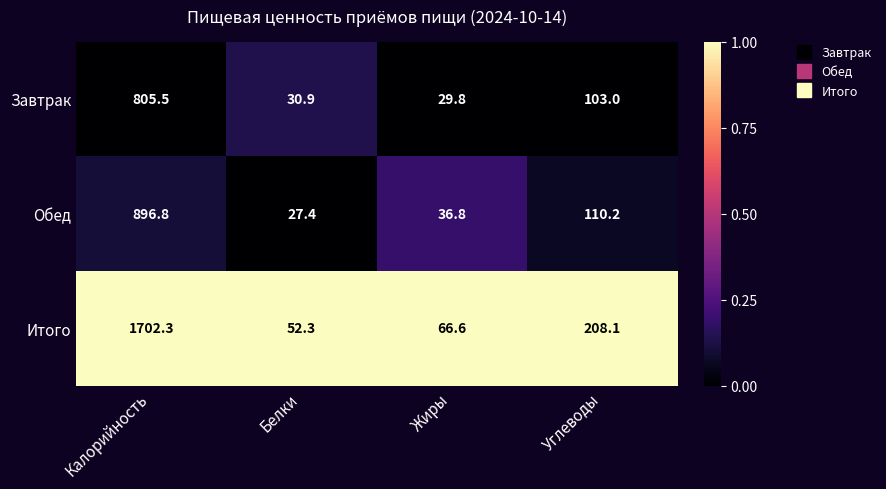

At which label does Итого first exceed 208?

Калорийность